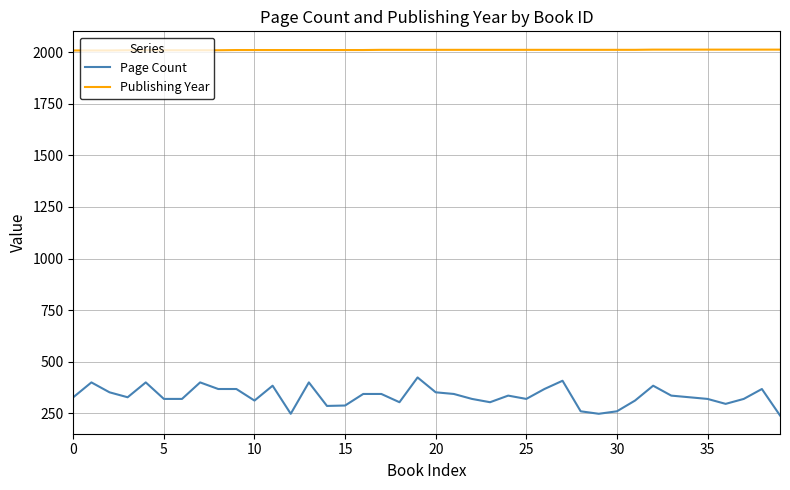

Which series has the largest total across all categories?

Publishing Year